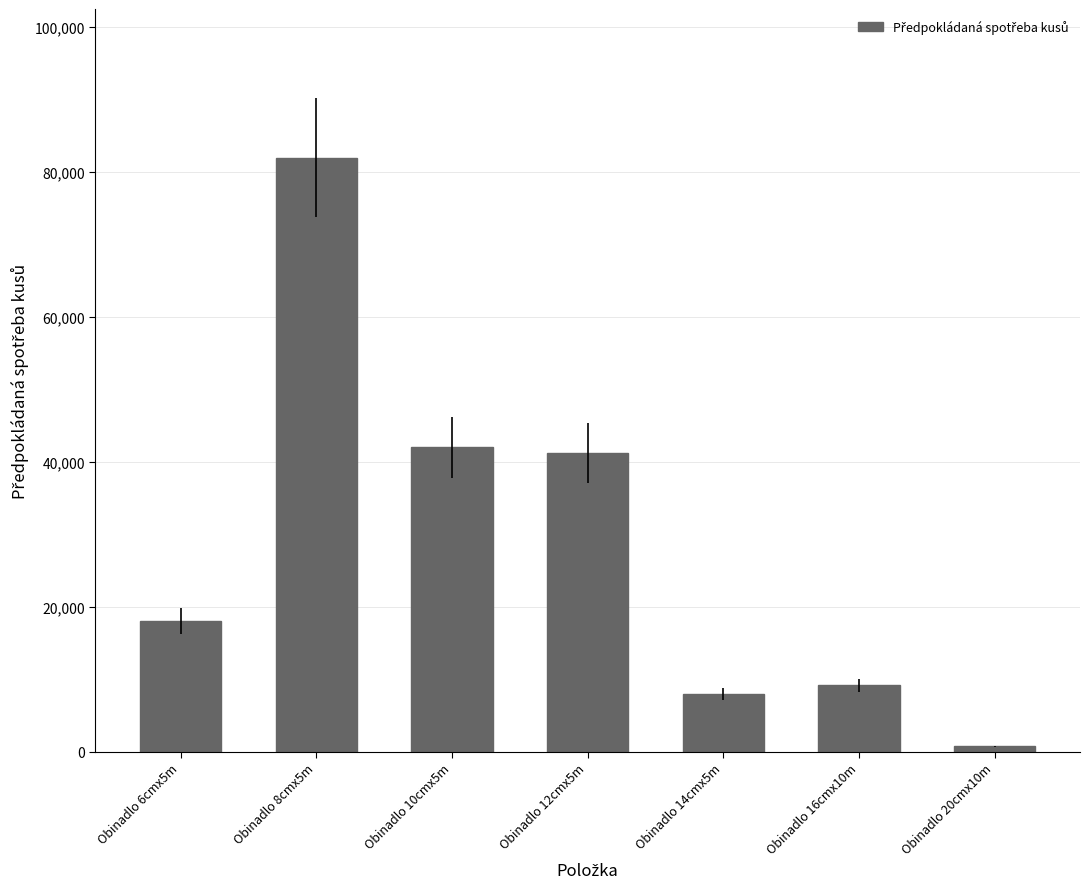

True or false: the data shows 42000 at Obinadlo 10cmx5m.

True